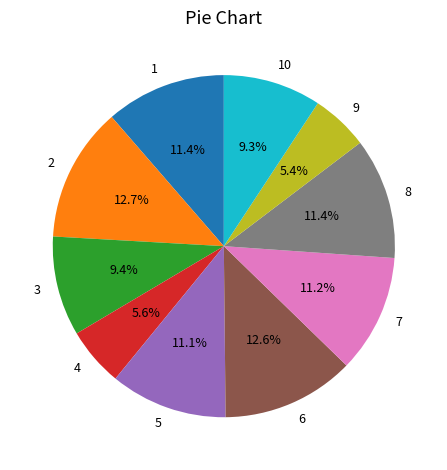

To the nearest percent, what percentage of the pie is 8?

11%